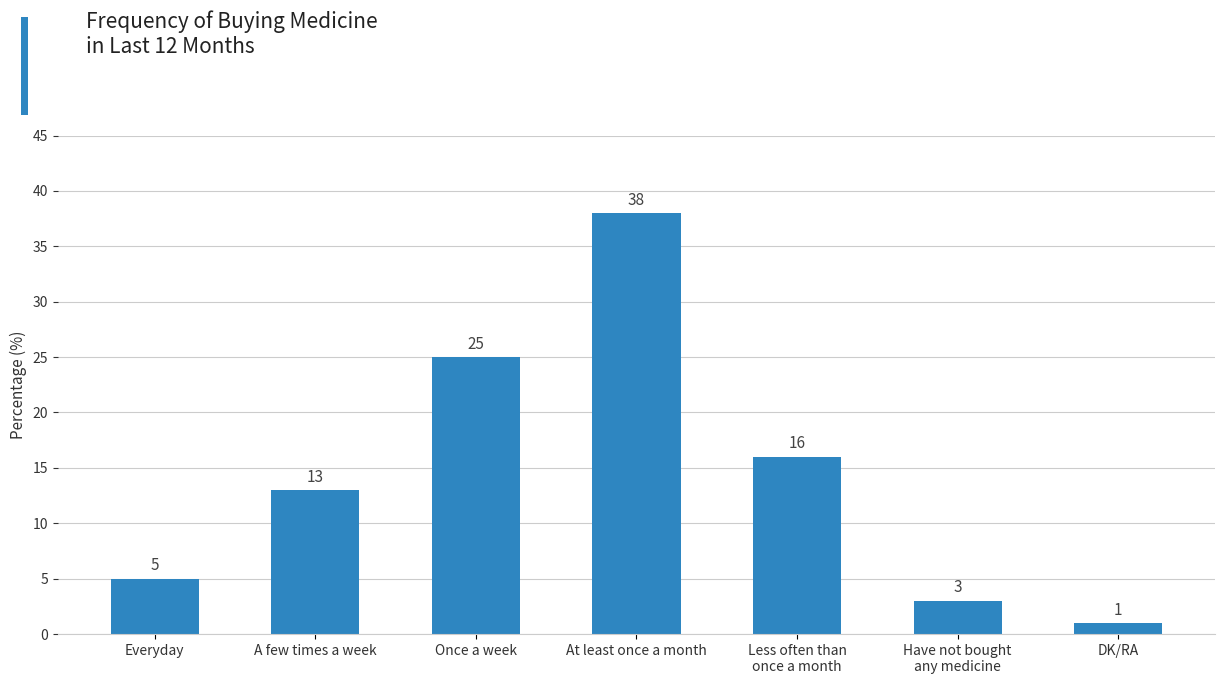

Reading left to right, list all the values displayed in this chart.

Everyday=5	A few times a week=13	Once a week=25	At least once a month=38	Less often than
once a month=16	Have not bought
any medicine=3	DK/RA=1